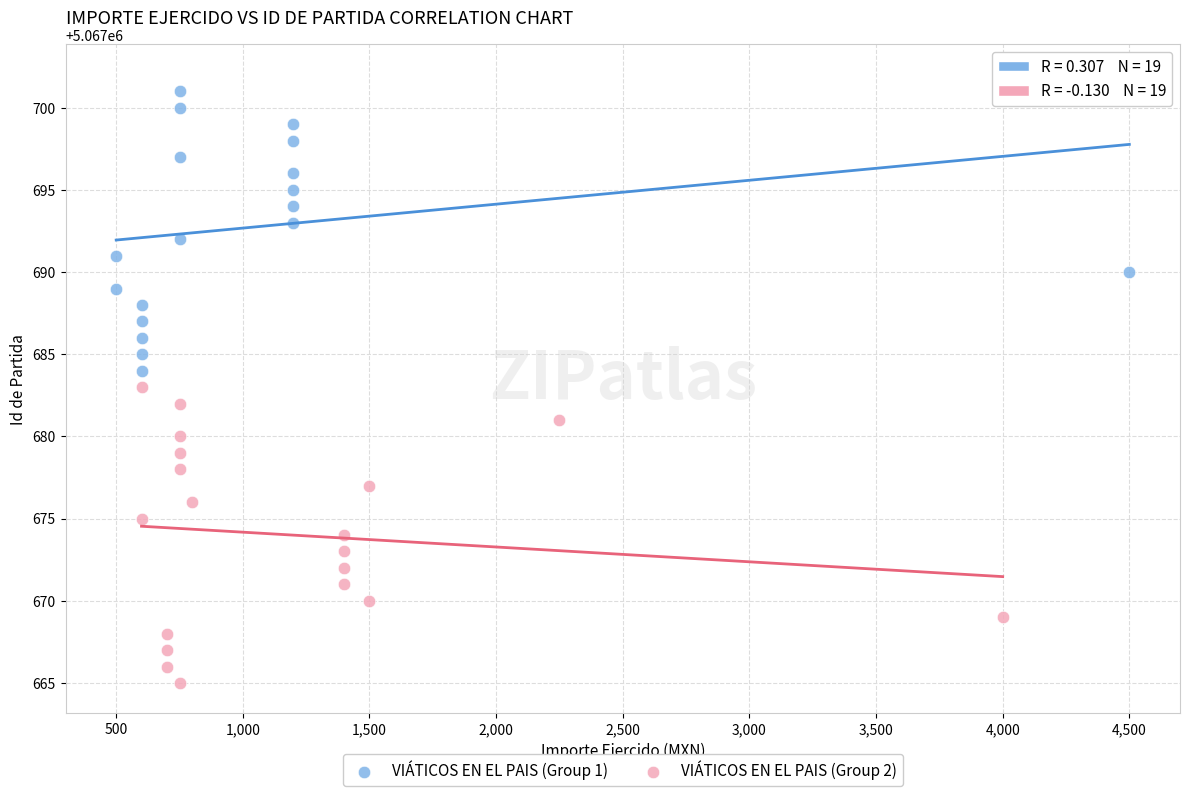

Which series reaches the minimum Y coordinate?

VIÁTICOS EN EL PAIS (Group 2)